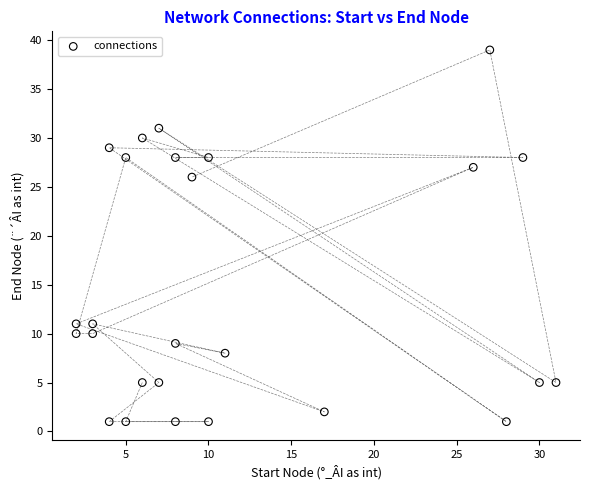

What is the range of Y values (max minus min)?

38